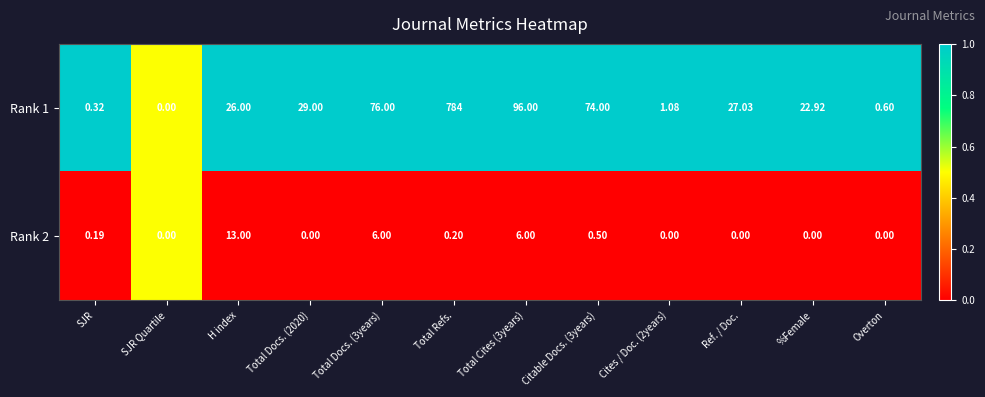

Is the value of Rank 1 at Ref. / Doc. greater than the value of Rank 2 at SJR Quartile?

Yes